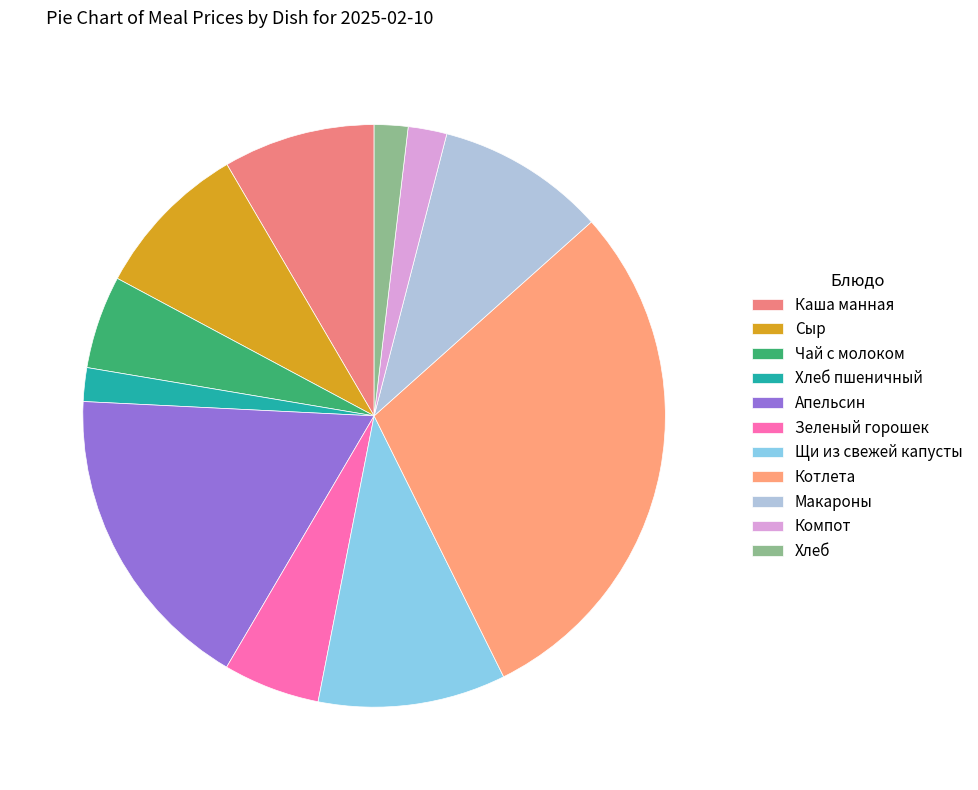

Which slice is the largest?

Котлета